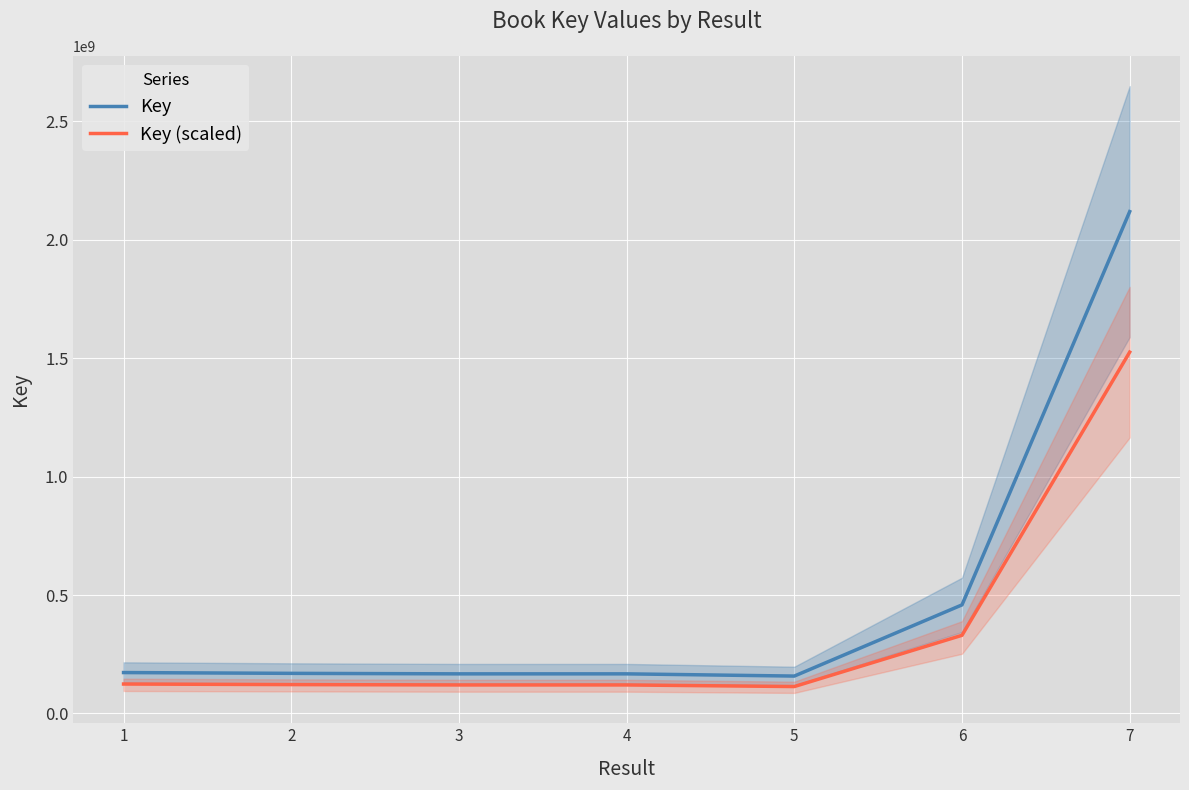

What is the maximum value shown in the chart?

2119518916.0